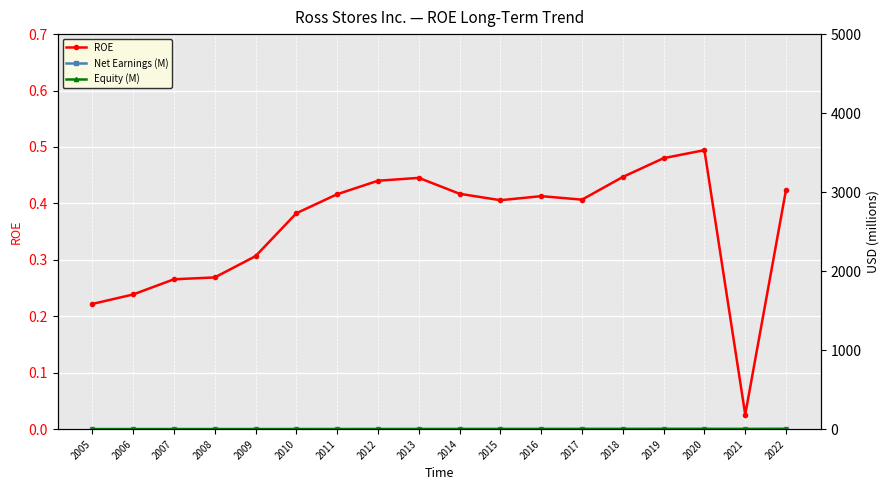

How many interior local peaks does the Net Earnings (M) series have?

1